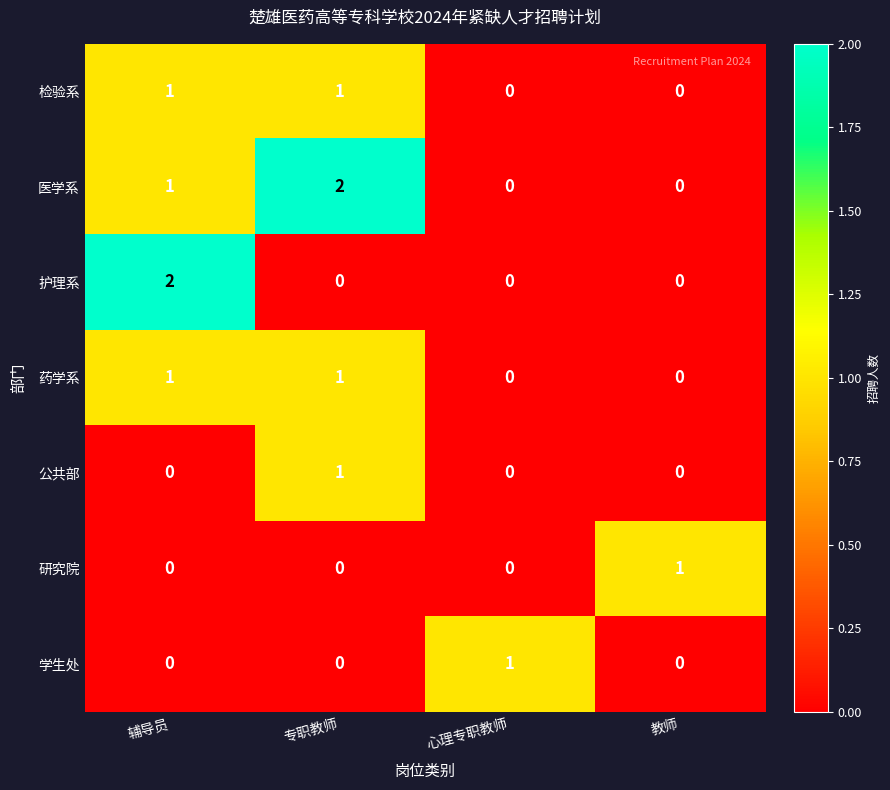

Between 辅导员 and 心理专职教师, which series saw the biggest shift?

护理系